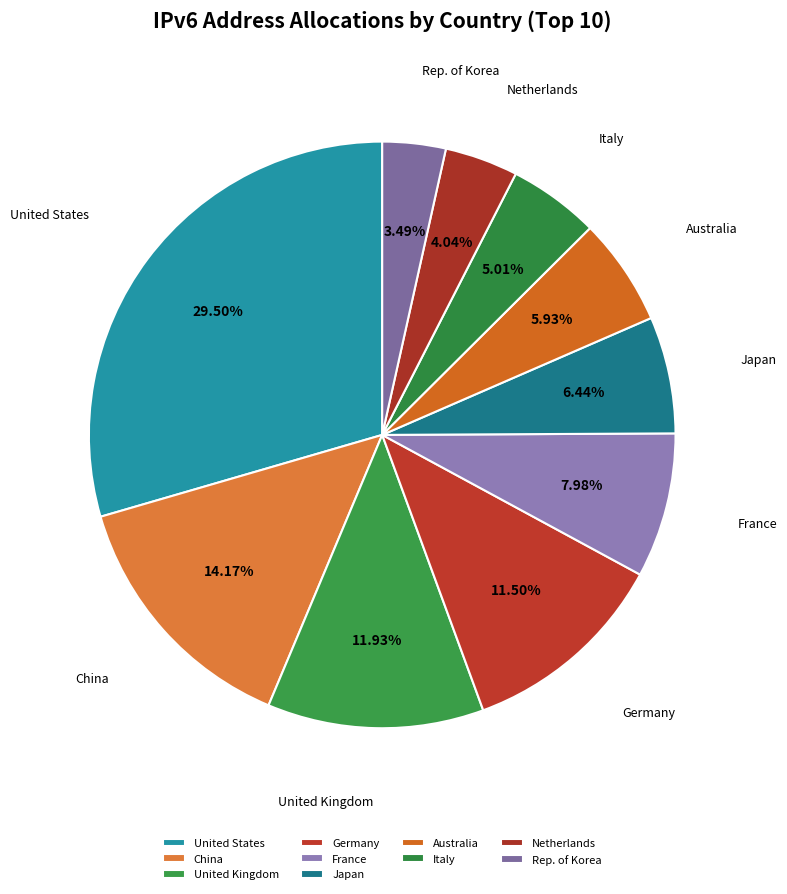

What is the smallest slice in the pie chart?

Rep. of Korea